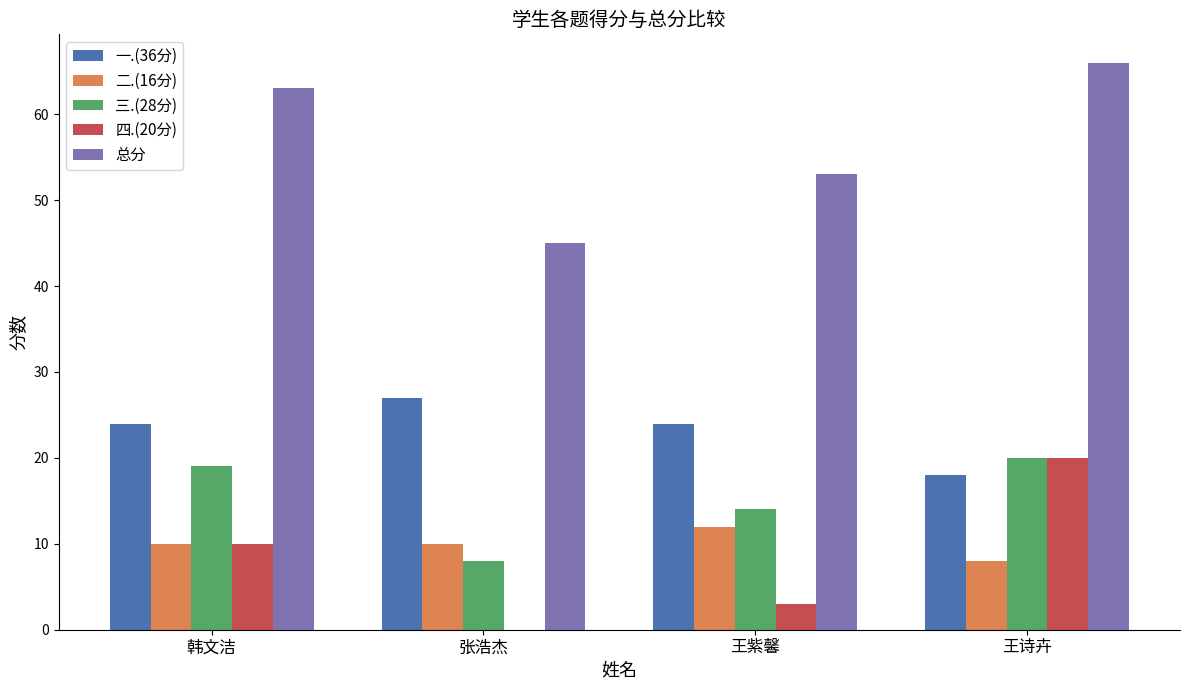

True or false: 二.(16分) has a value of 10 at 张浩杰.

True